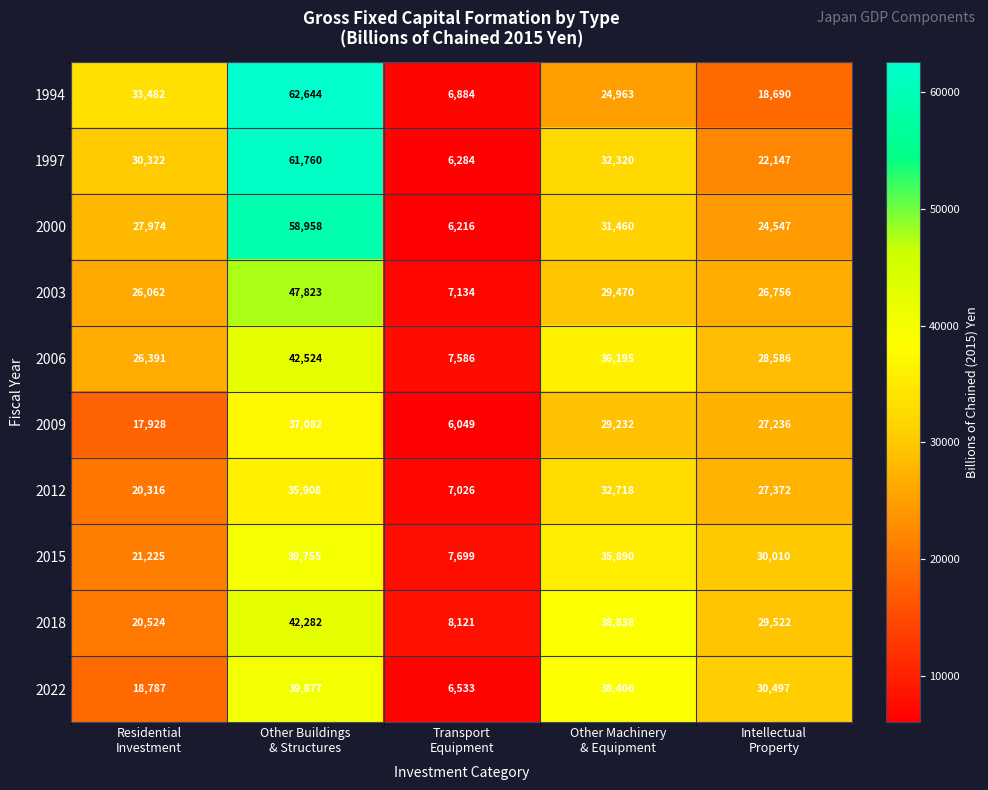

What is the minimum value shown in the chart?

6049